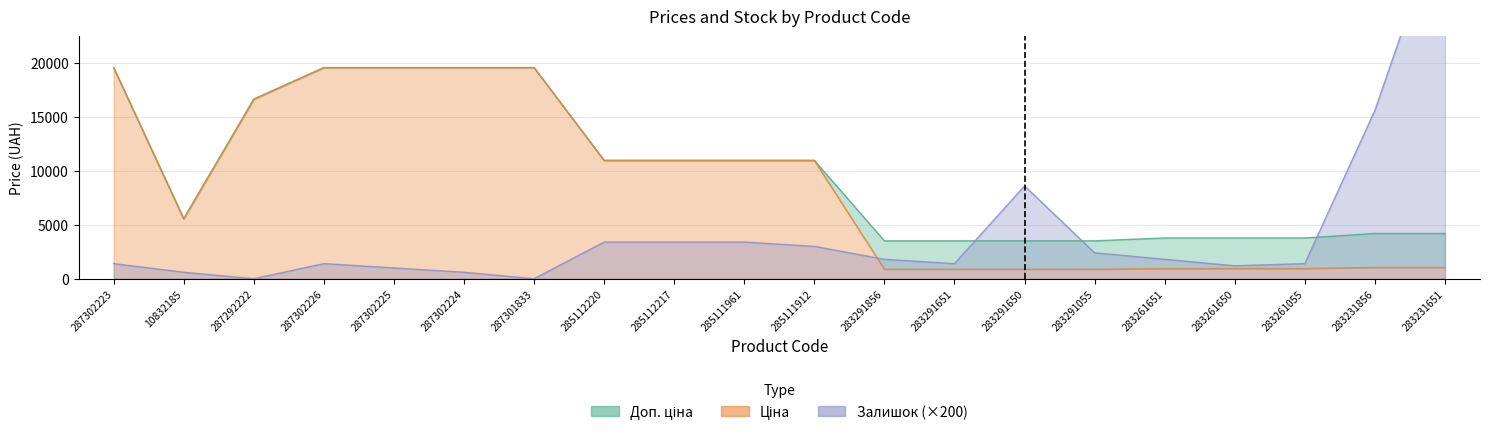

Count the number of categories in the chart.

20